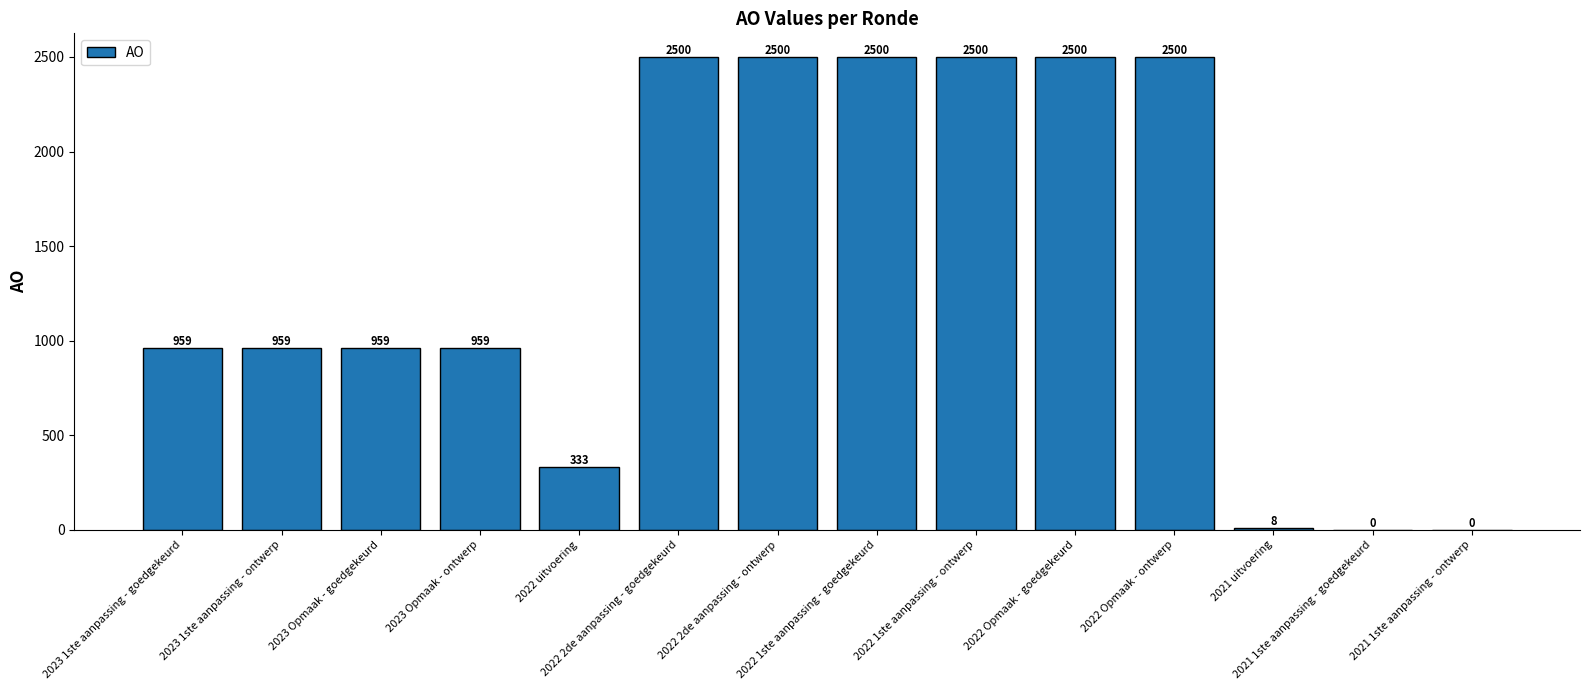

How many values are between 333 and 2500?

11